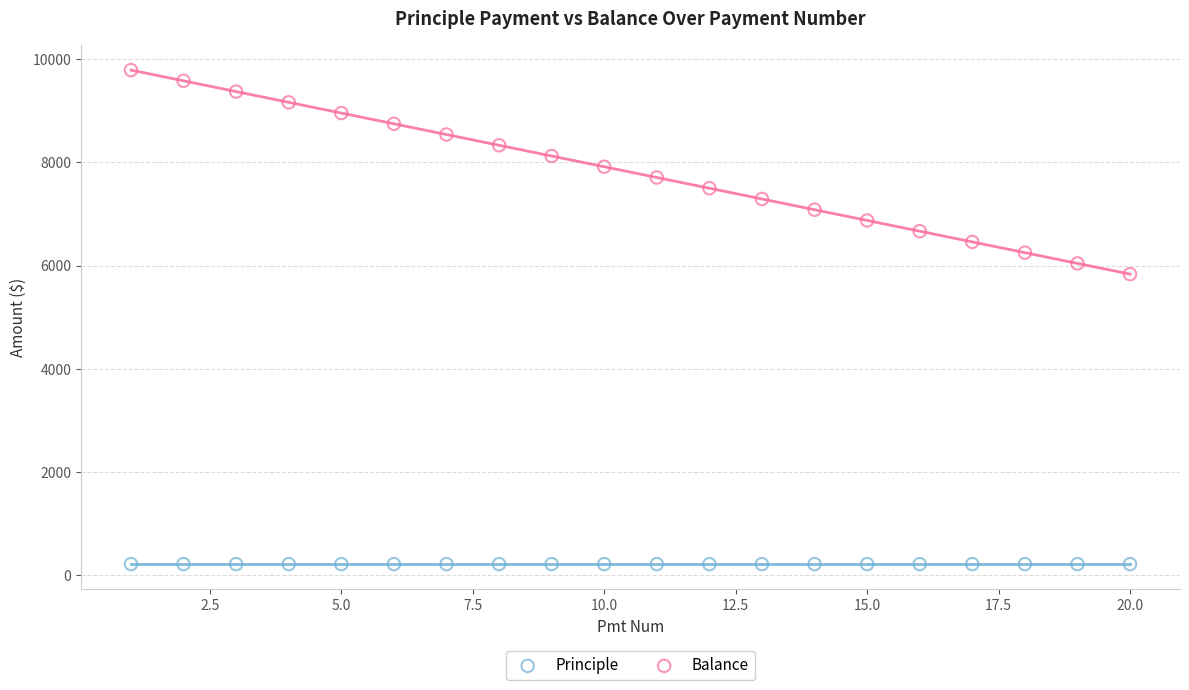

Which series contains the lowest Y value?

Principle